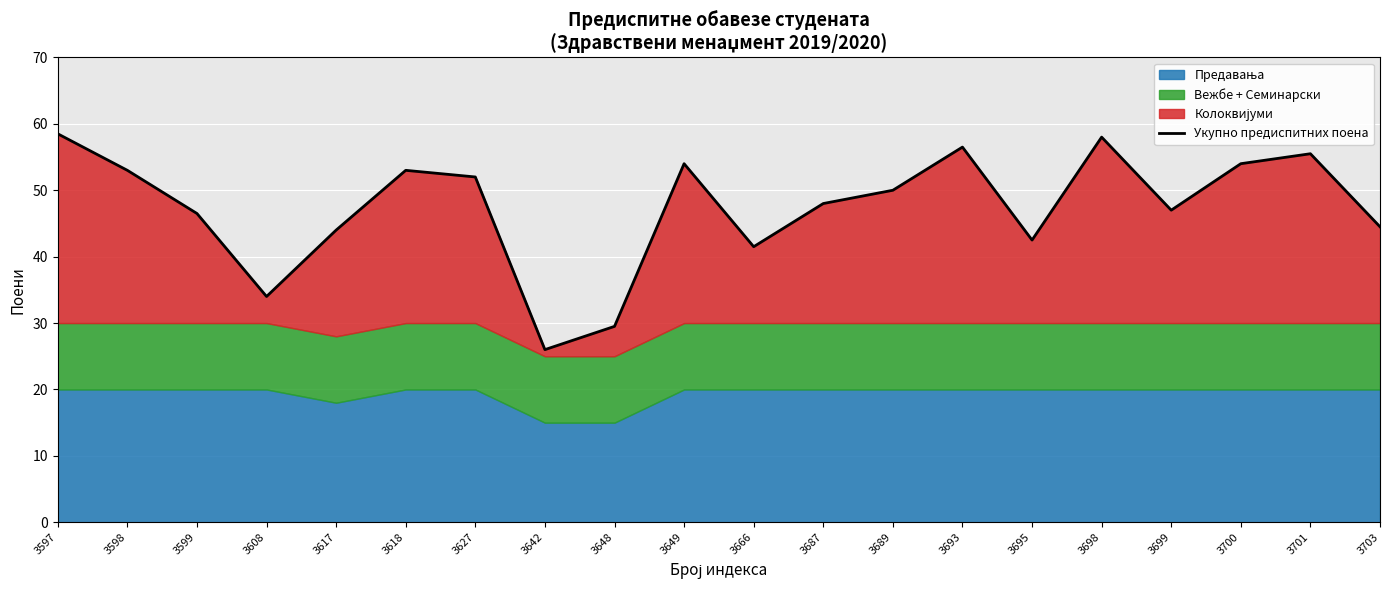

Approximately how many times larger is the value at 3701 compared to 3666?

1.3